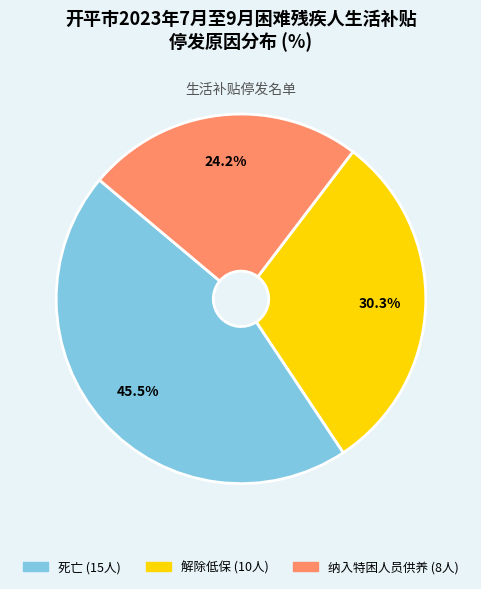

Is there a majority slice in this chart?

No